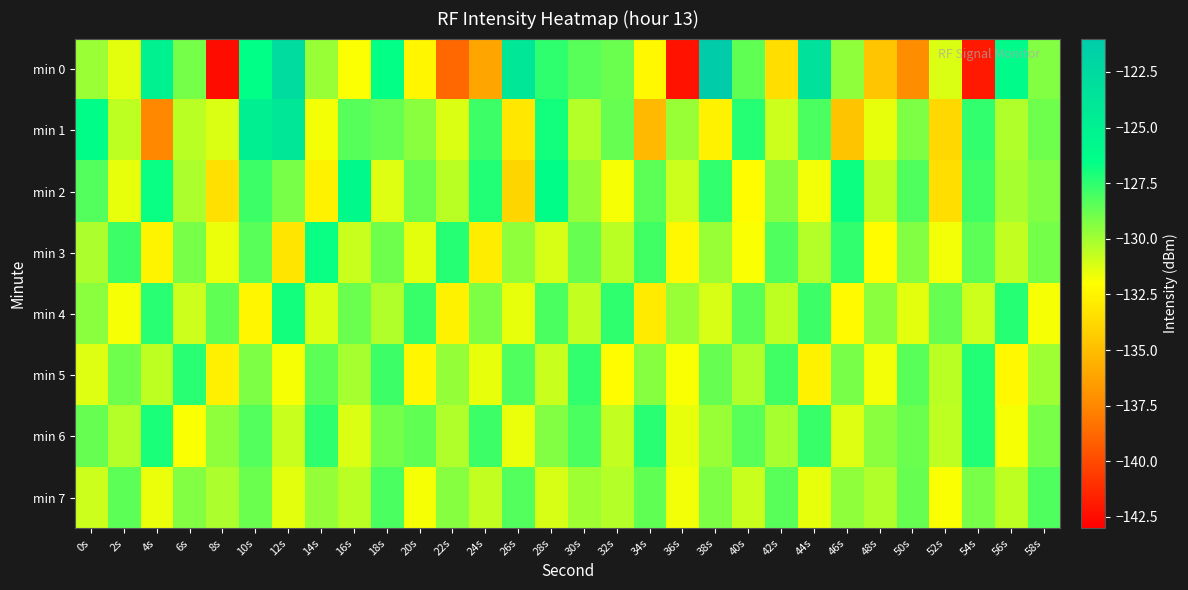

Rank the series by their maximum value, from highest to lowest.

min 0, min 1, min 2, min 3, min 4, min 6, min 5, min 7